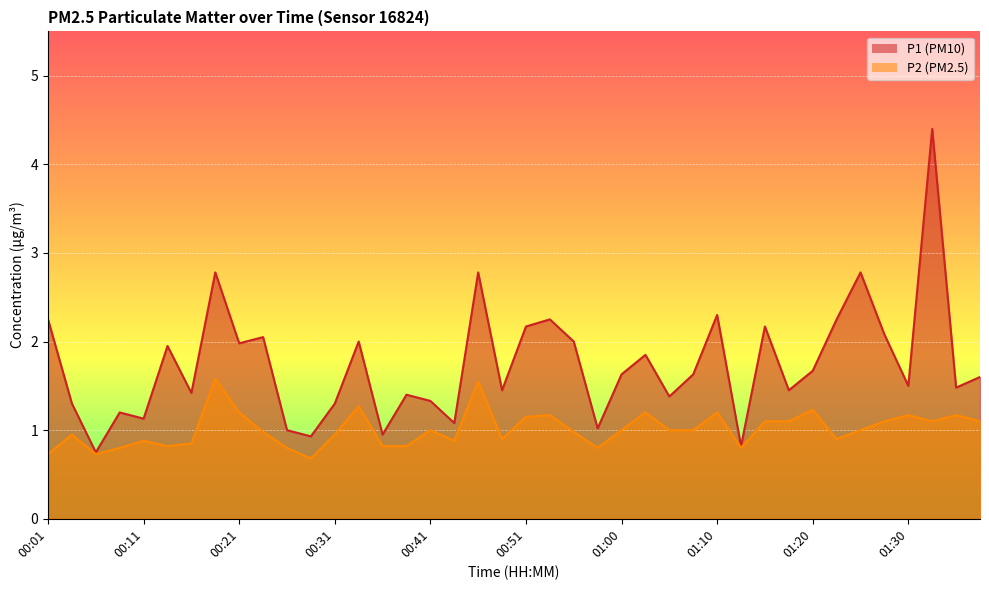

At which category does the chart reach its minimum across all series?

00:28